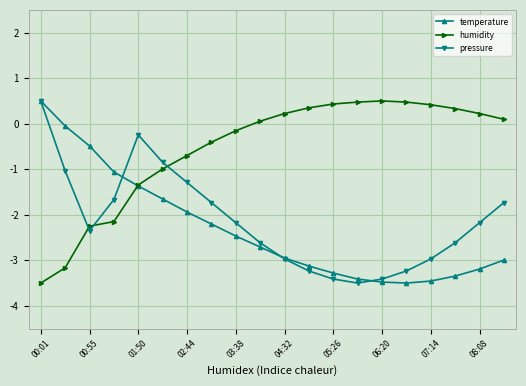

Count the number of data series in this chart.

3